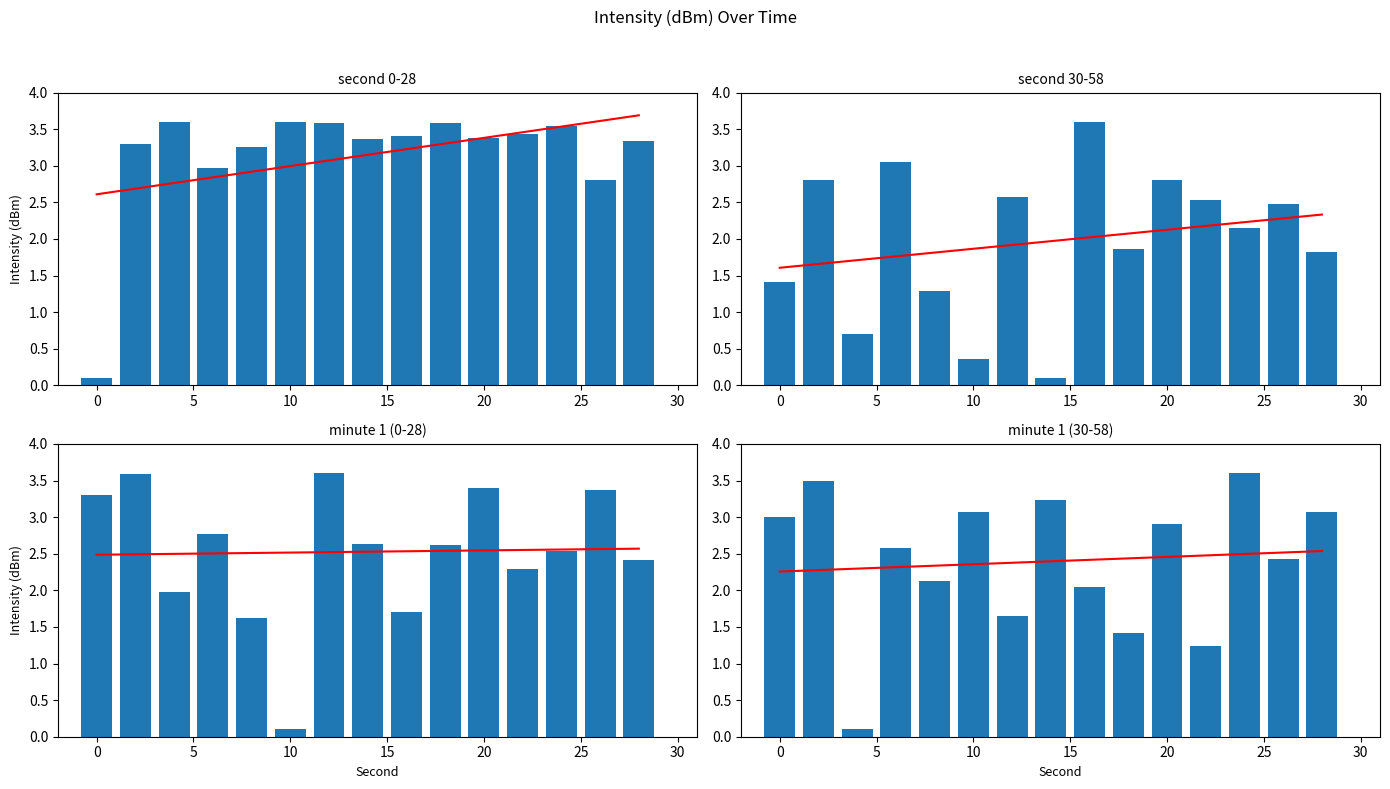

What is the greatest value displayed?

3.6